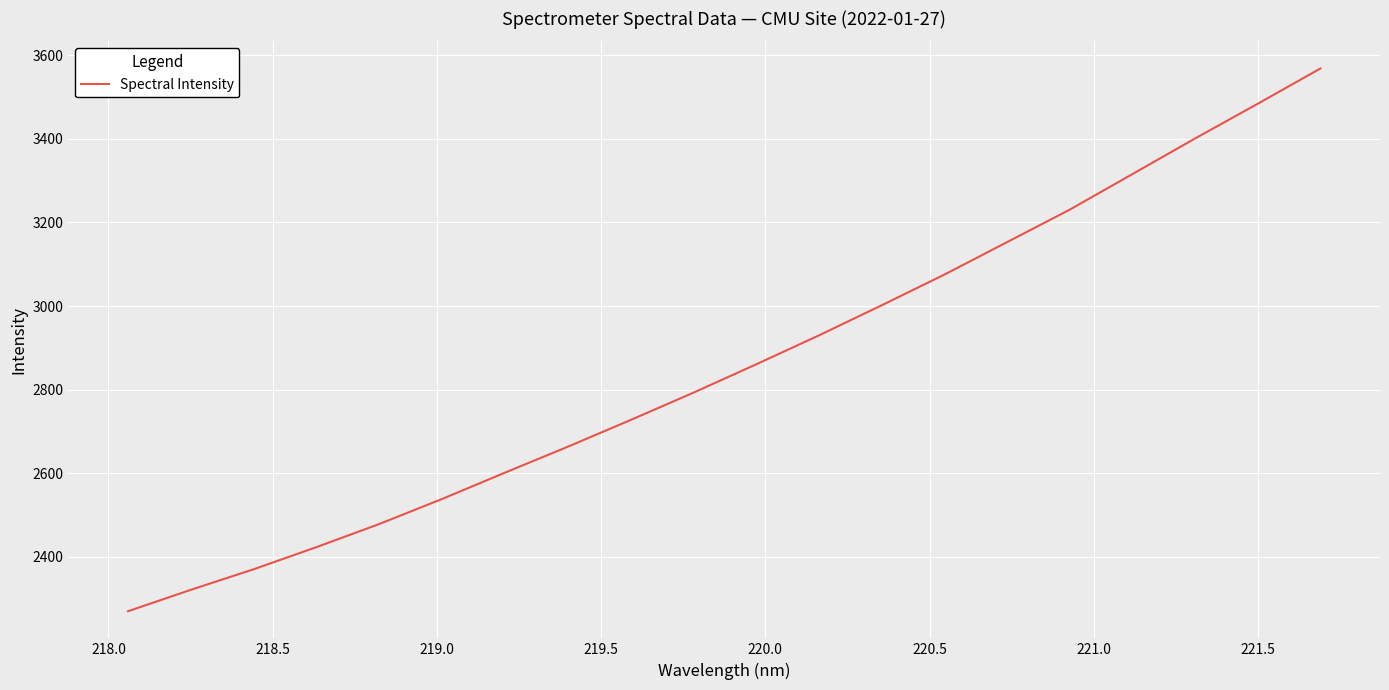

How many lines are shown in the chart?

1